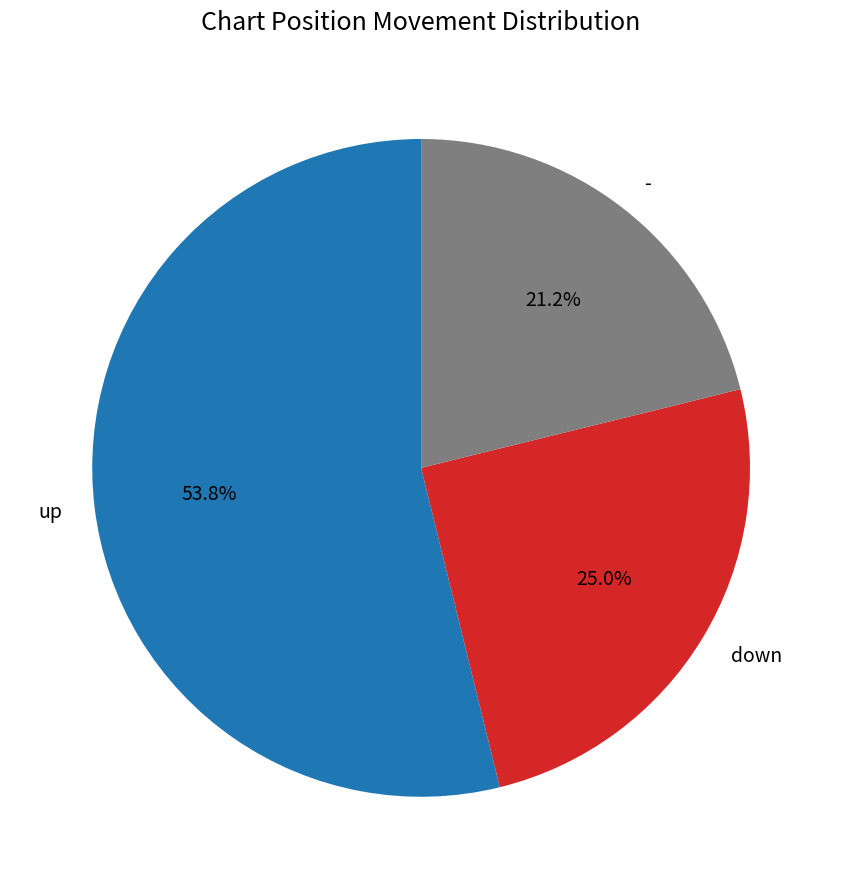

What is the largest slice in the pie chart?

up